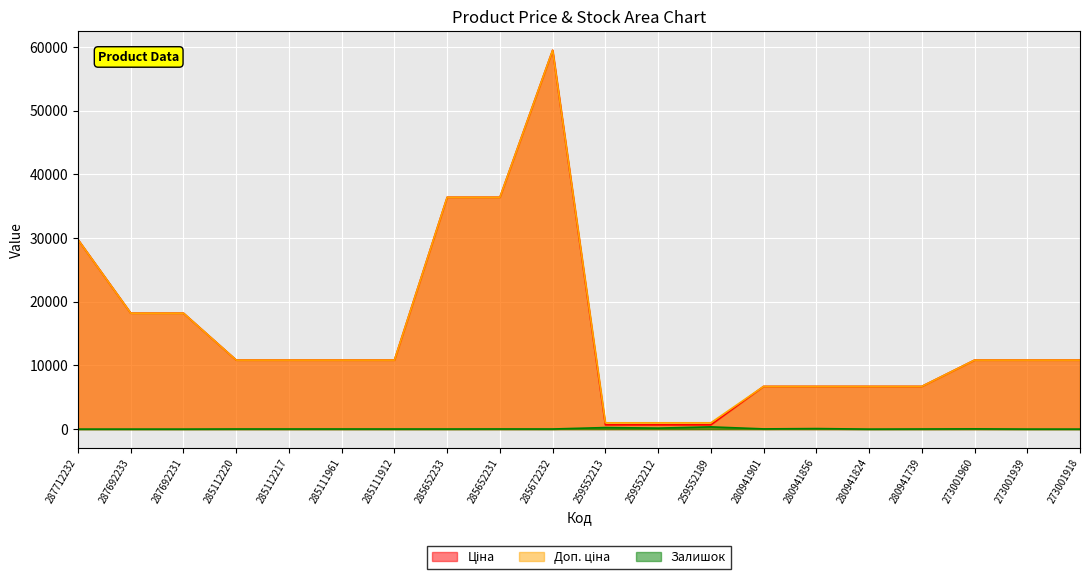

Where is the first local maximum for Доп. ціна?

285672232